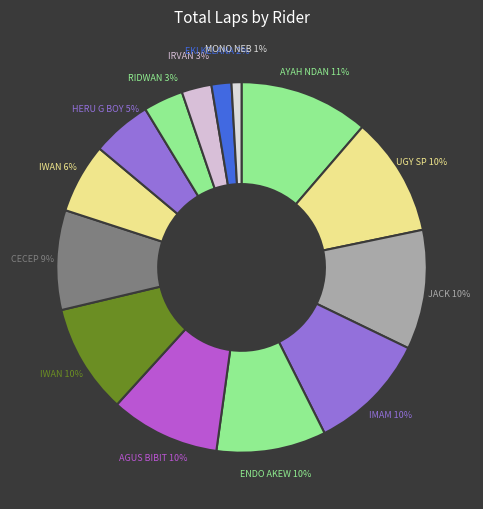

Which category has the biggest portion of the pie?

AYAH NDAN